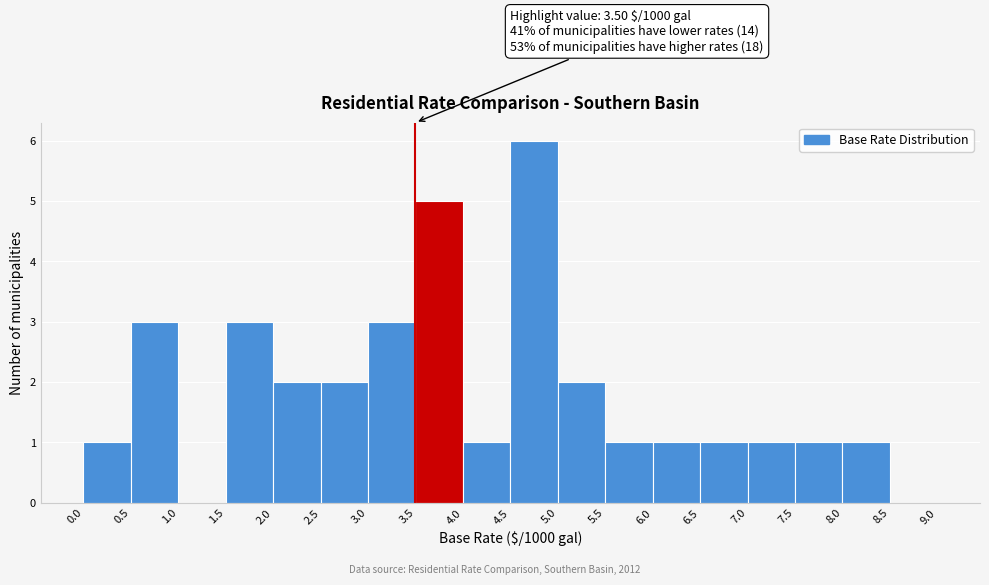

Over which range of the x-axis is the bar tallest?

4.5 to 5.0